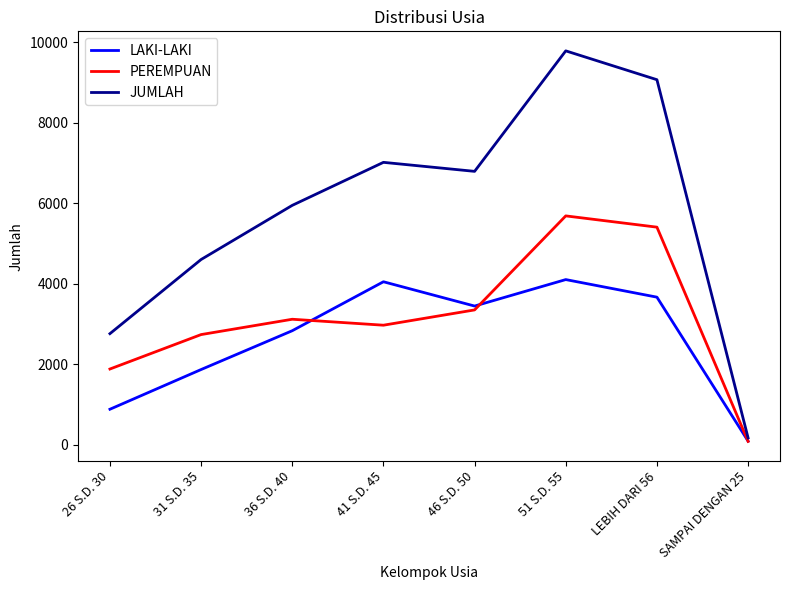

What is the total value across all series at 36 S.D. 40?

11894